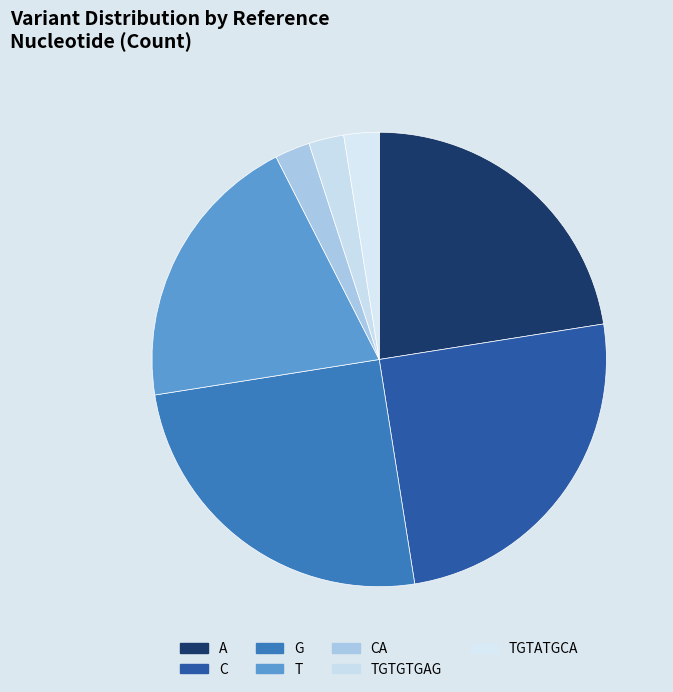

To the nearest percent, what is the combined percentage of G and CA?

31%